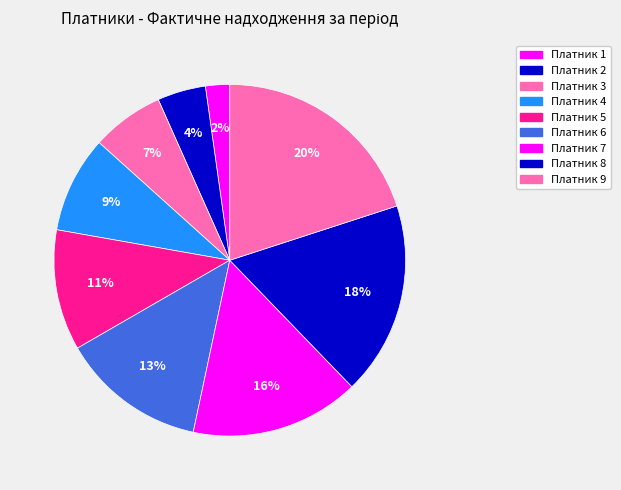

How many slices are in this pie chart?

9